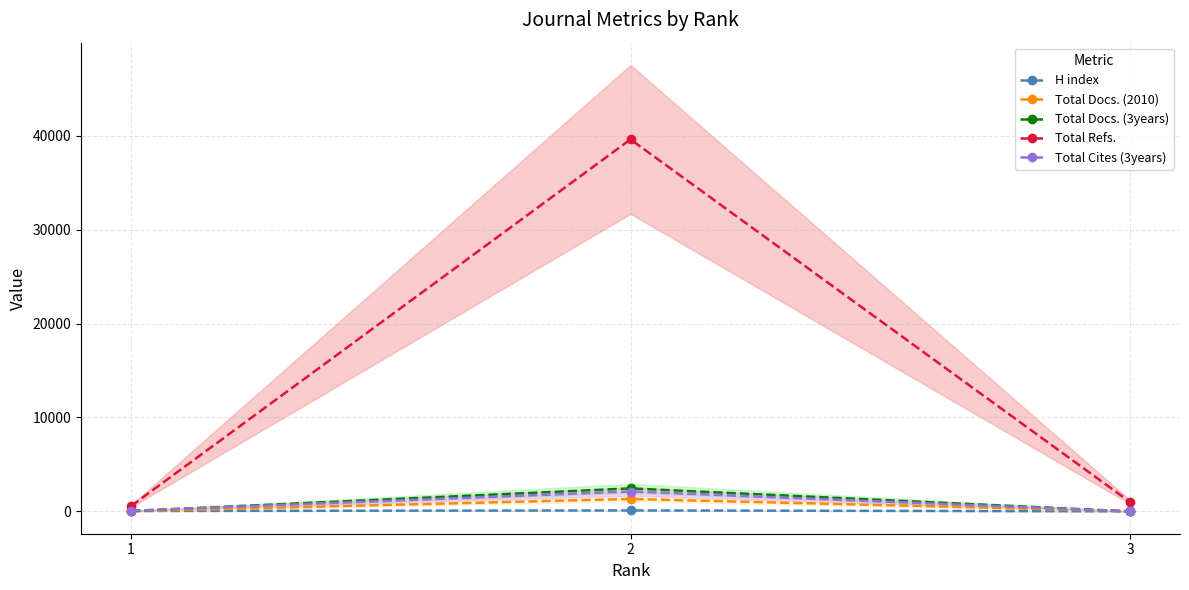

How many data points does each series have?

3